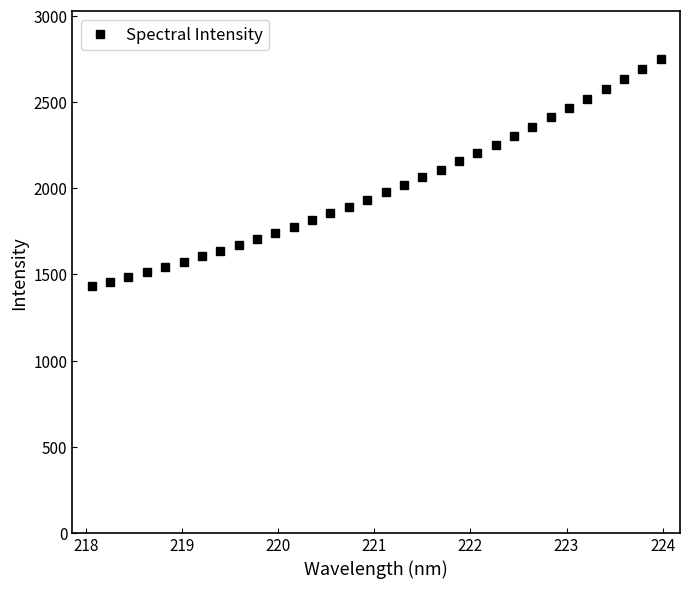

Count the number of categories in the chart.

32